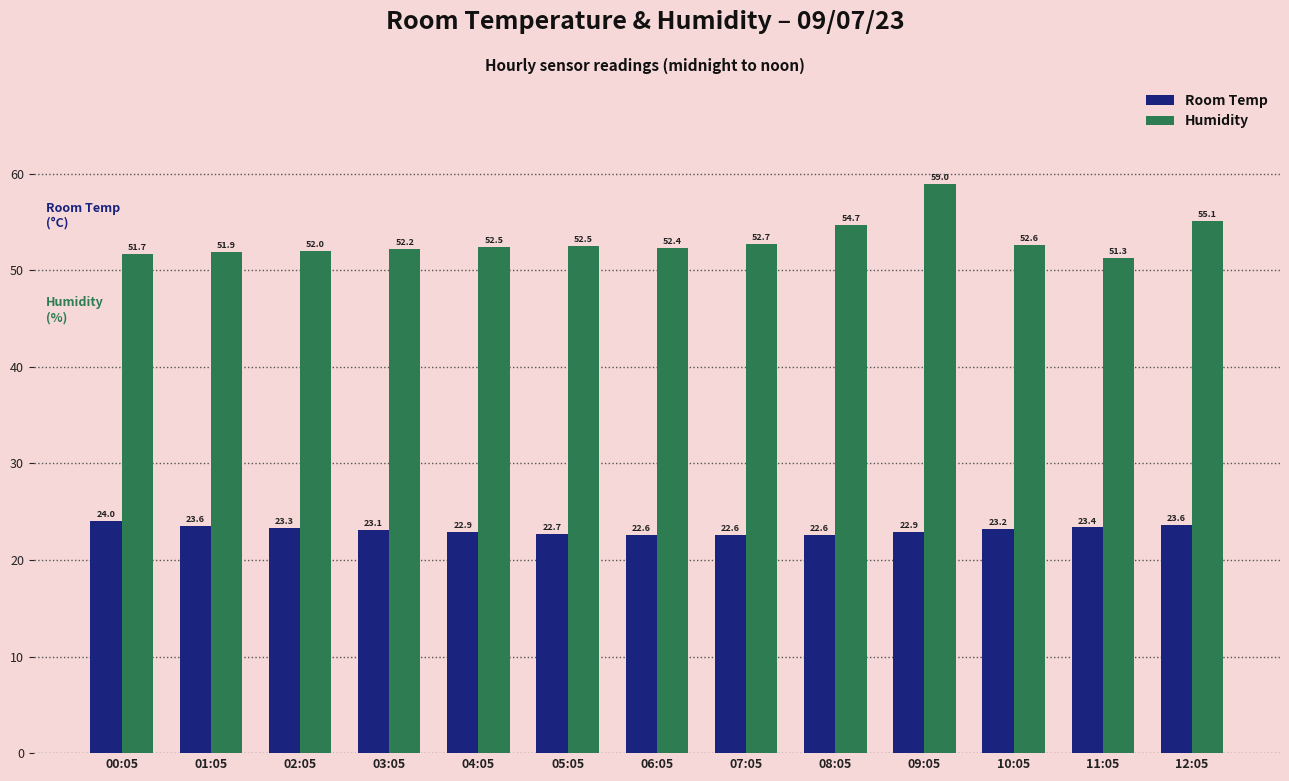

How many bars are there in total?

26